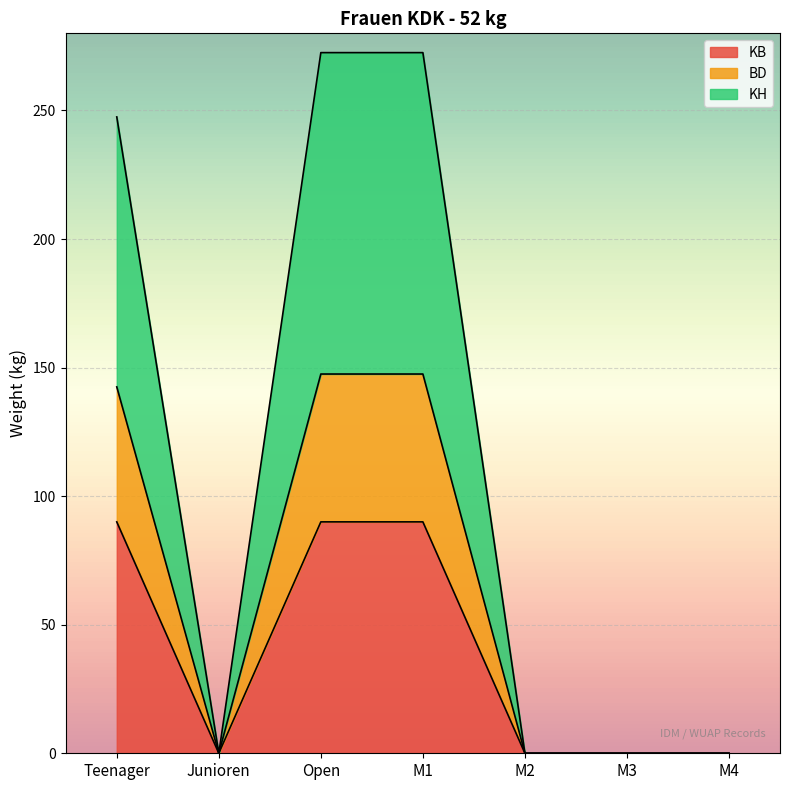

Which category has the highest value in the KH series?

Open